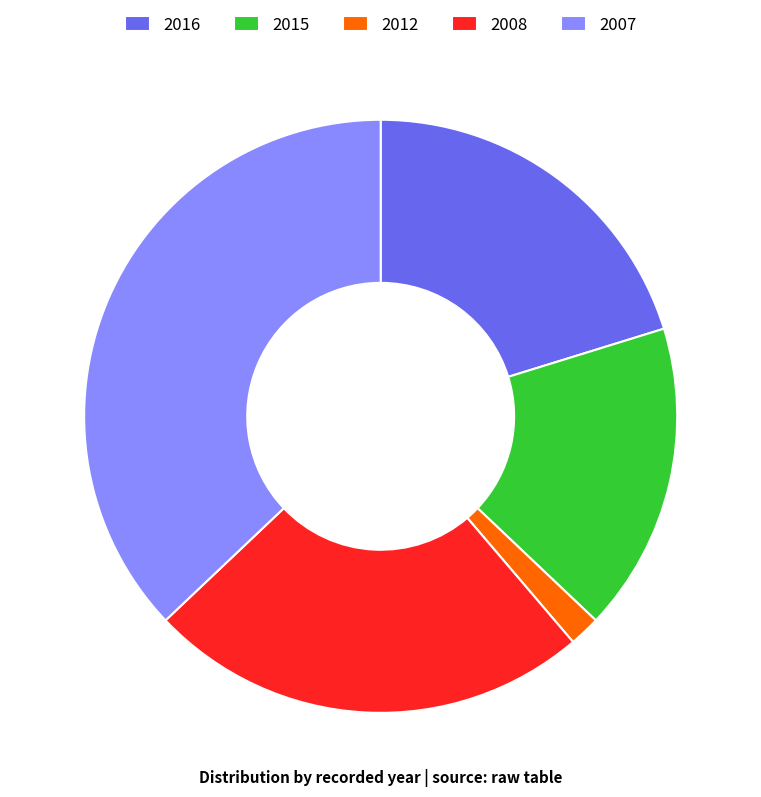

True or false: 2008 accounts for 24% of the total.

True